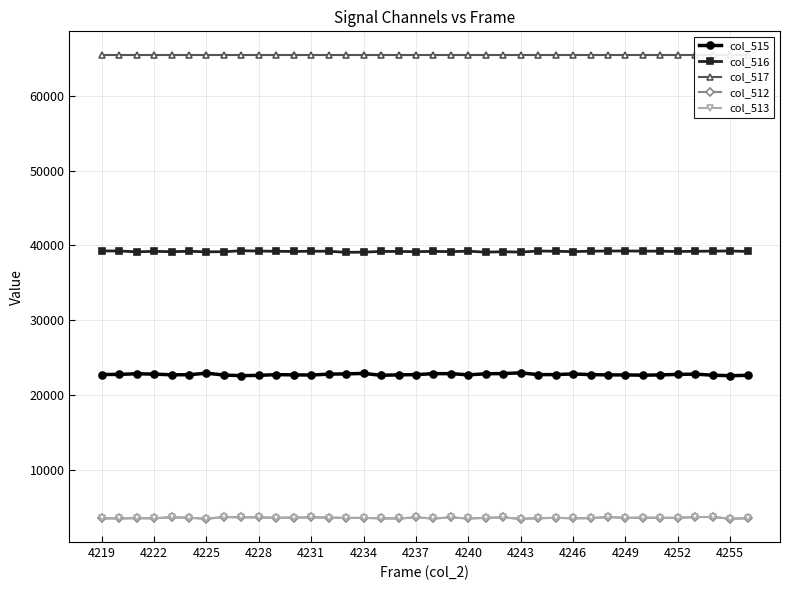

What is the minimum value for col_512?

3450